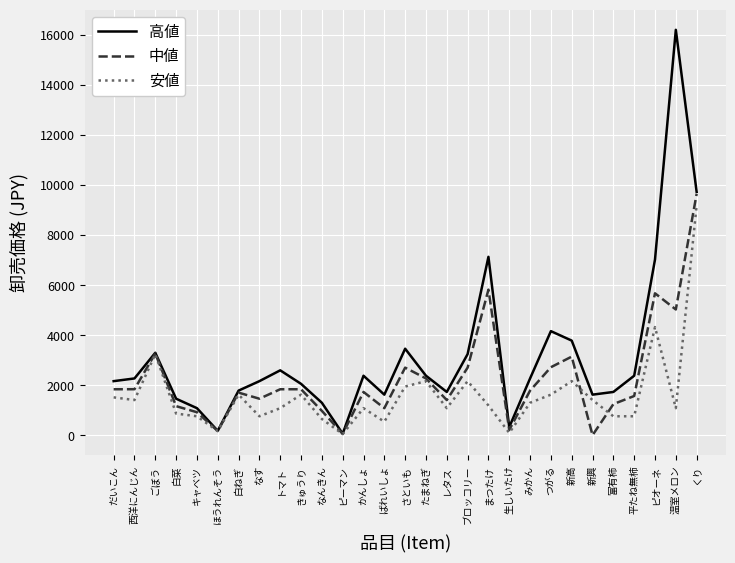

At which label is 高値 closest to 8129?

まつたけ